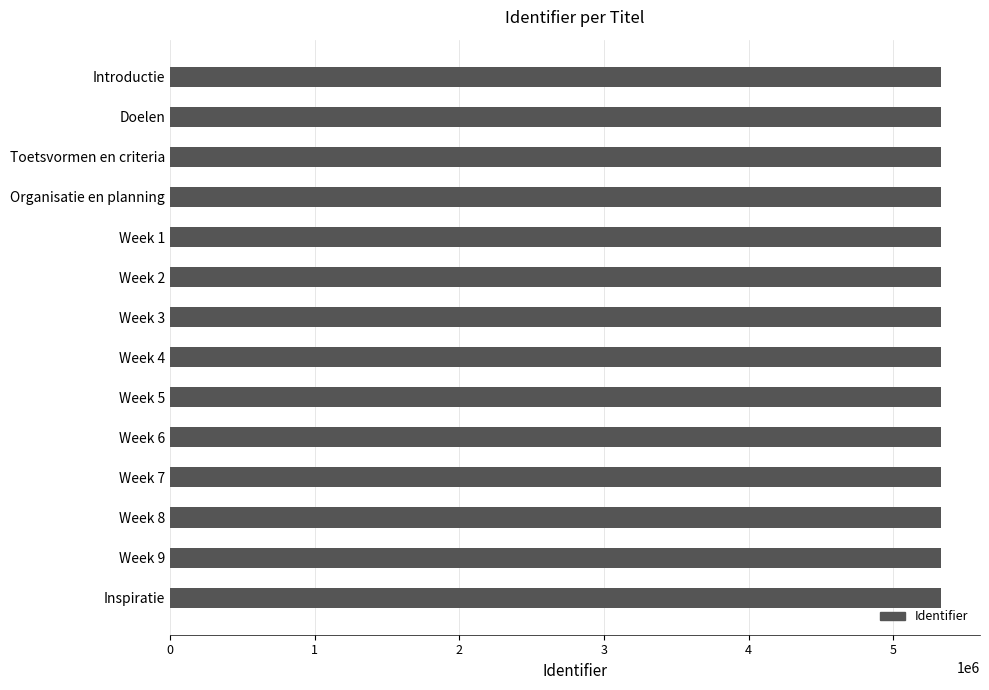

What is the minimum value shown in the chart?

5334183